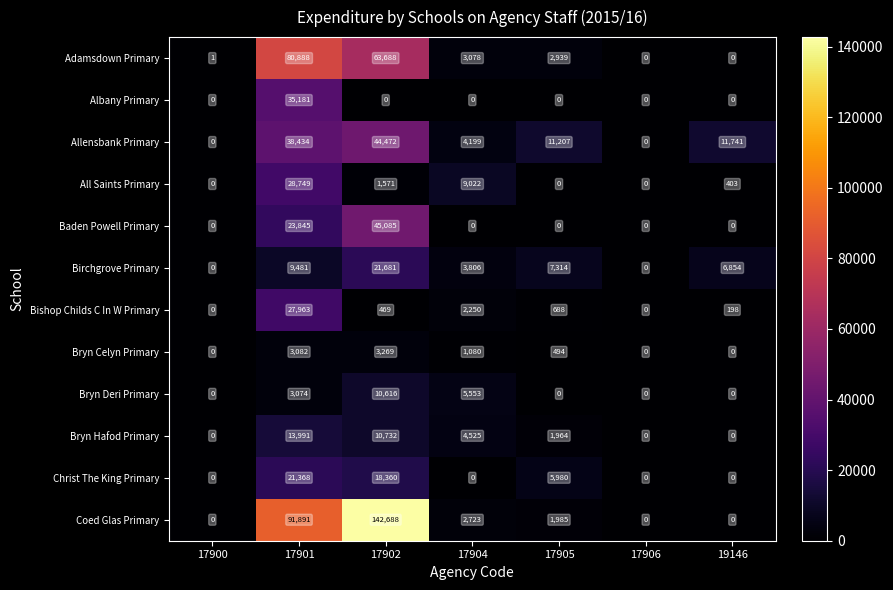

At which label does Adamsdown Primary first exceed 2939?

17901